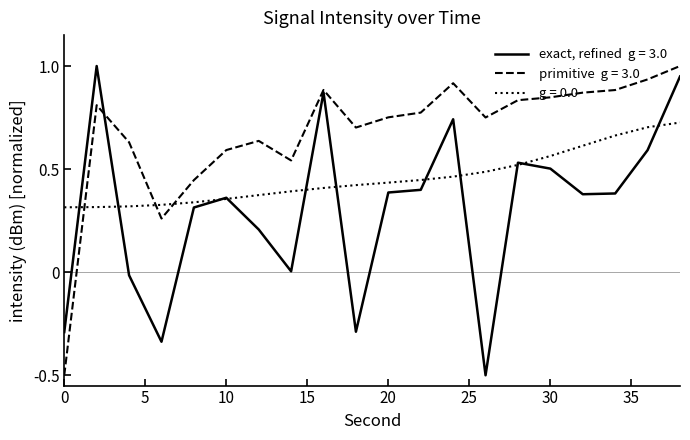

What is the greatest value displayed?

1.0